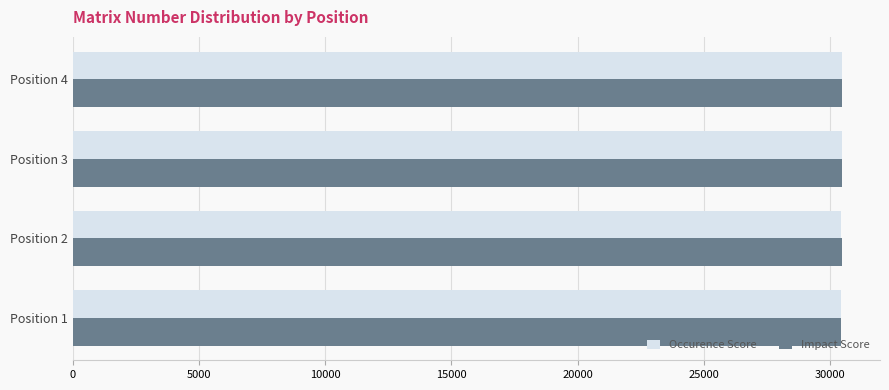

The value of Impact Score at Position 3 is 30461. True or false?

True